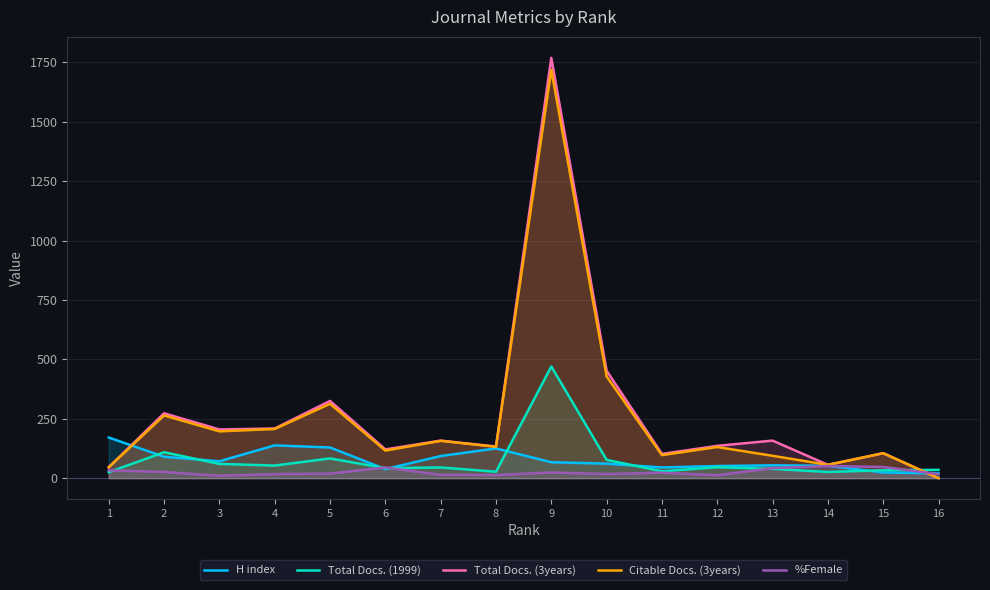

True or false: Total Docs. (3years) has a value of 99 at 3.

False